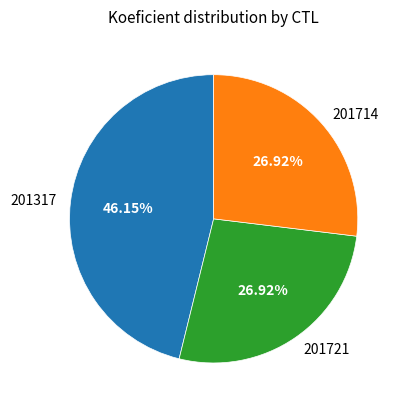

Which has a higher value, 201317 or 201714?

201317